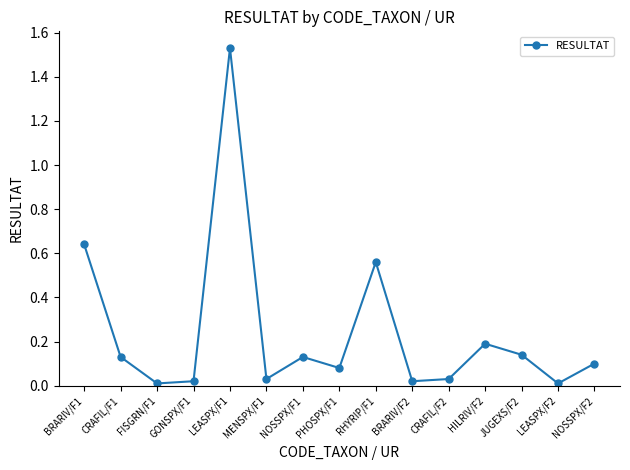

What is the sum of all values?

3.6